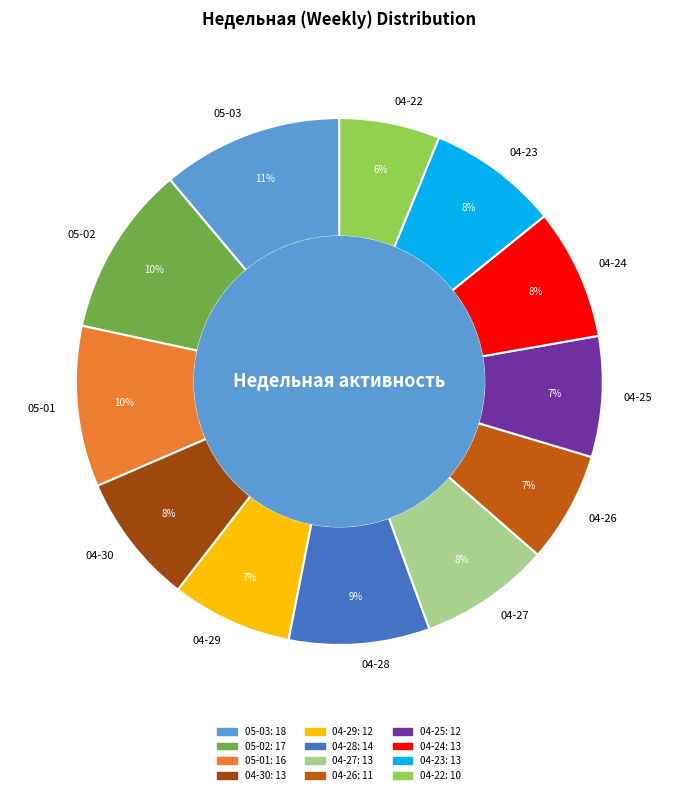

Is 04-24 the majority of the pie?

No